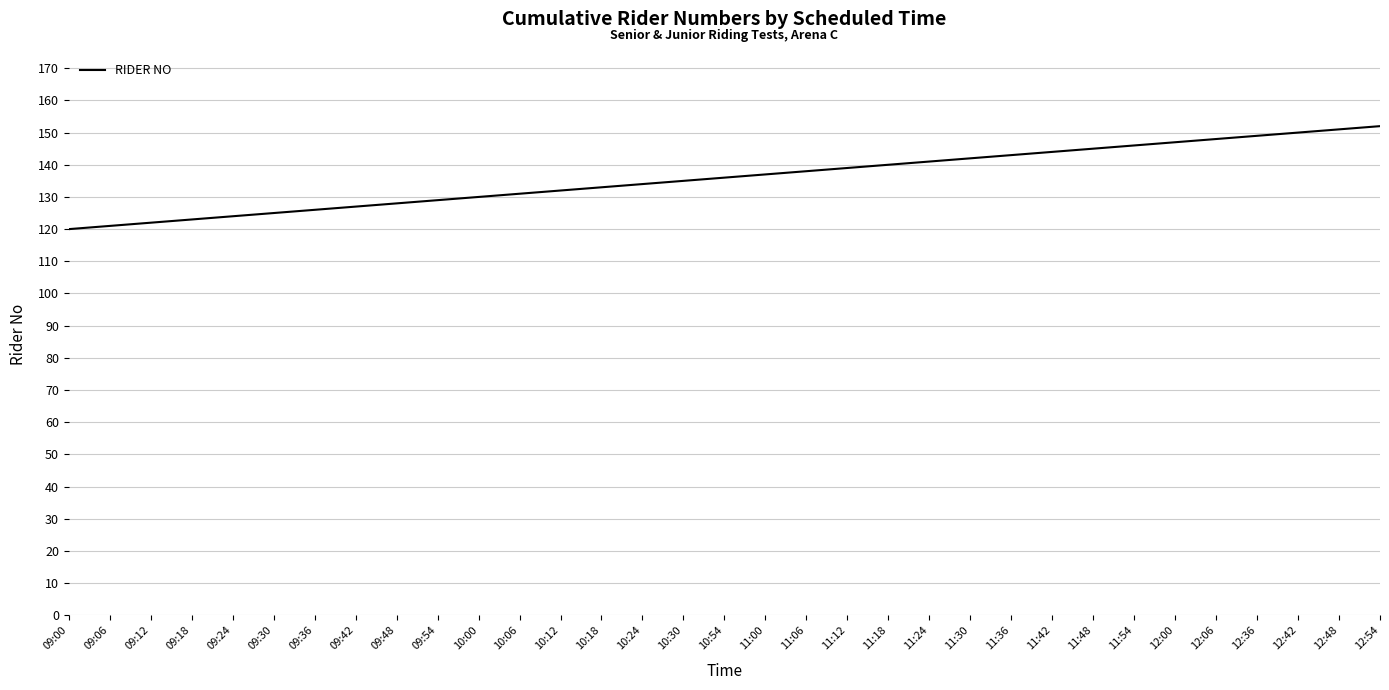

Reading left to right, transcribe all the data shown in this chart.

09:00=120	09:06=121	09:12=122	09:18=123	09:24=124	09:30=125	09:36=126	09:42=127	09:48=128	09:54=129	10:00=130	10:06=131	10:12=132	10:18=133	10:24=134	10:30=135	10:54=136	11:00=137	11:06=138	11:12=139	11:18=140	11:24=141	11:30=142	11:36=143	11:42=144	11:48=145	11:54=146	12:00=147	12:06=148	12:36=149	12:42=150	12:48=151	12:54=152